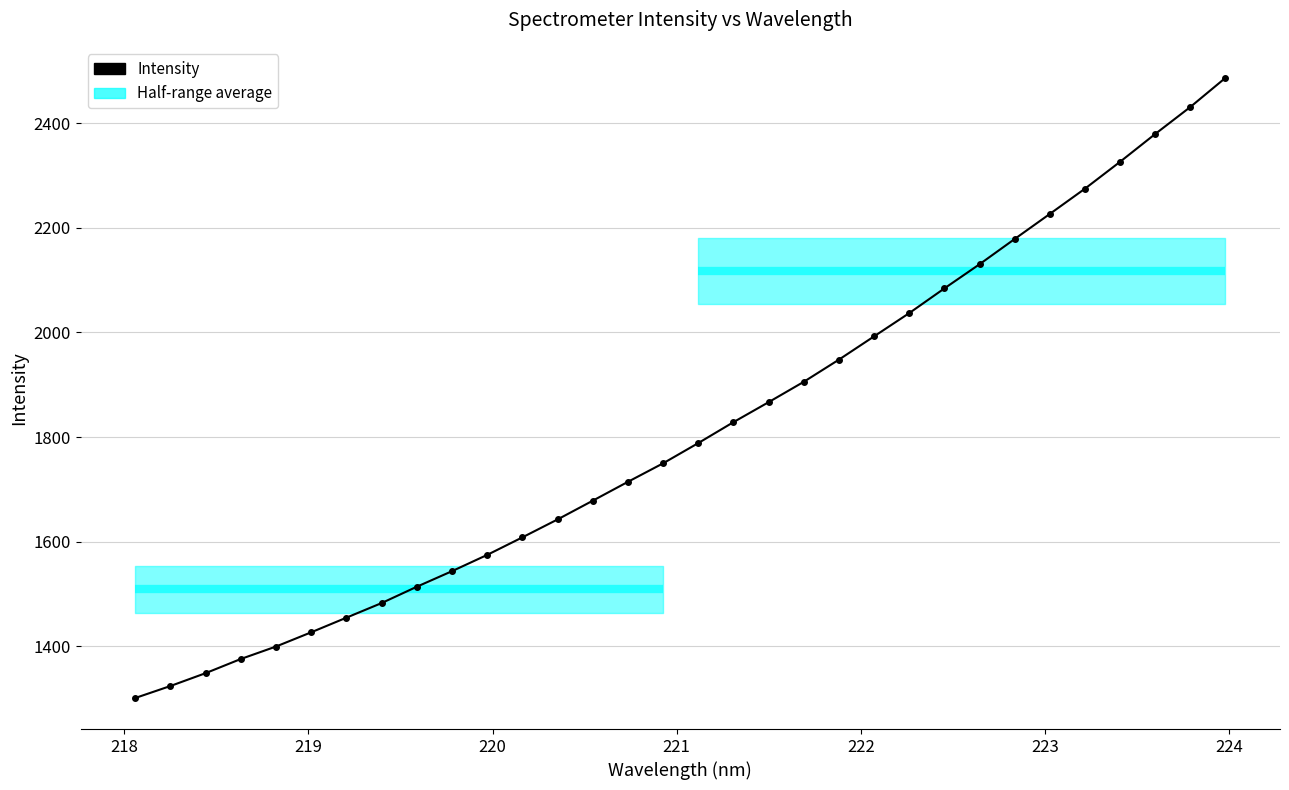

What is the minimum value shown in the chart?

1300.9